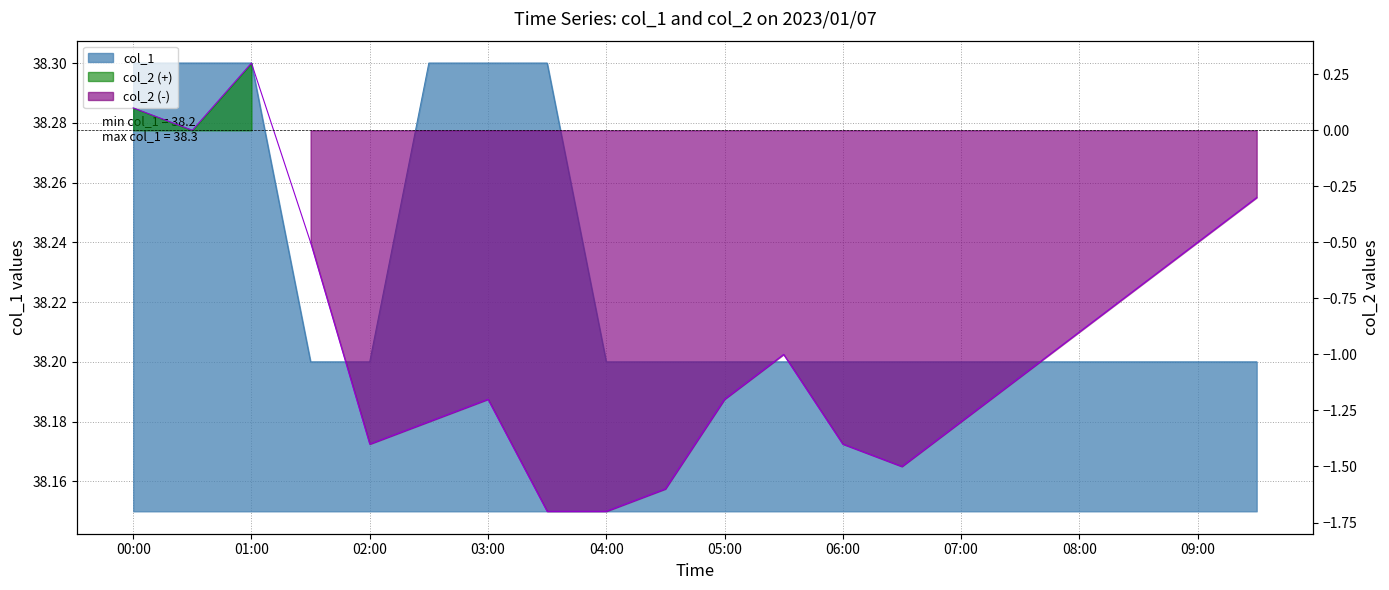

Which series has the largest total across all categories?

col_1